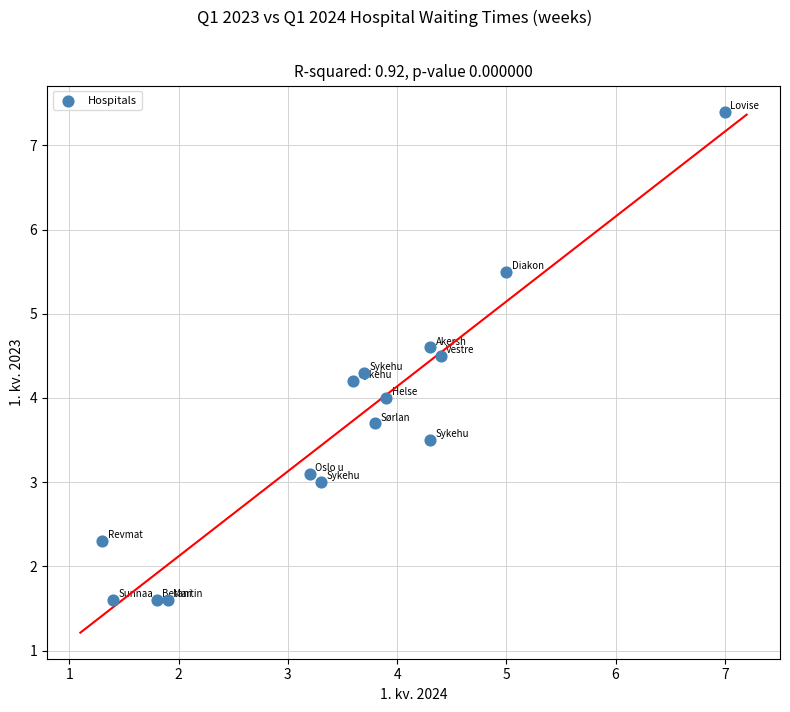

What is the range of X values (max minus min)?

5.7